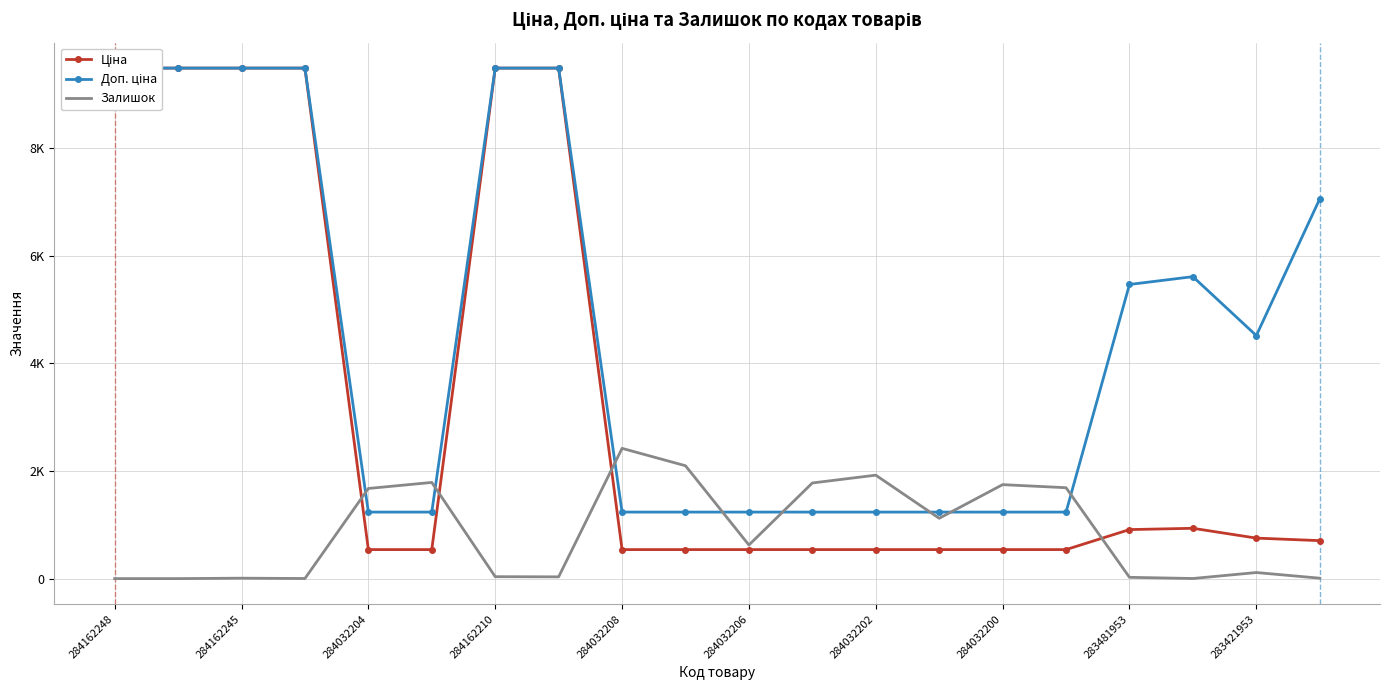

True or false: Доп. ціна and Ціна intersect in this chart.

False